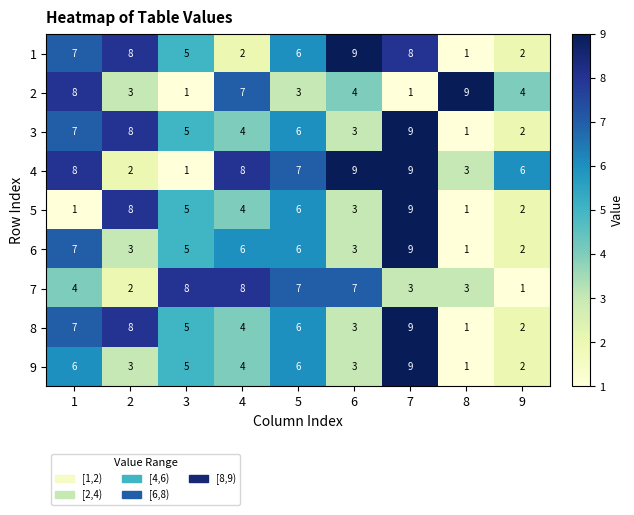

Rank the categories by 3 value from highest to lowest.

7, 2, 1, 5, 3, 4, 6, 9, 8